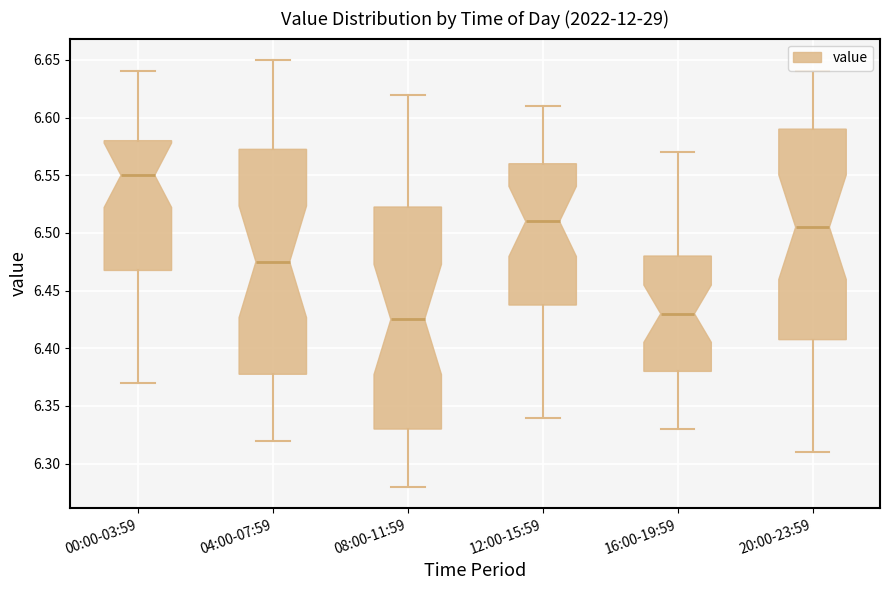

Where is the lower edge of the box for 12:00-15:59 on the y-axis? The values are not printed on the chart, so give them approximately, as read against the axis.

6.440